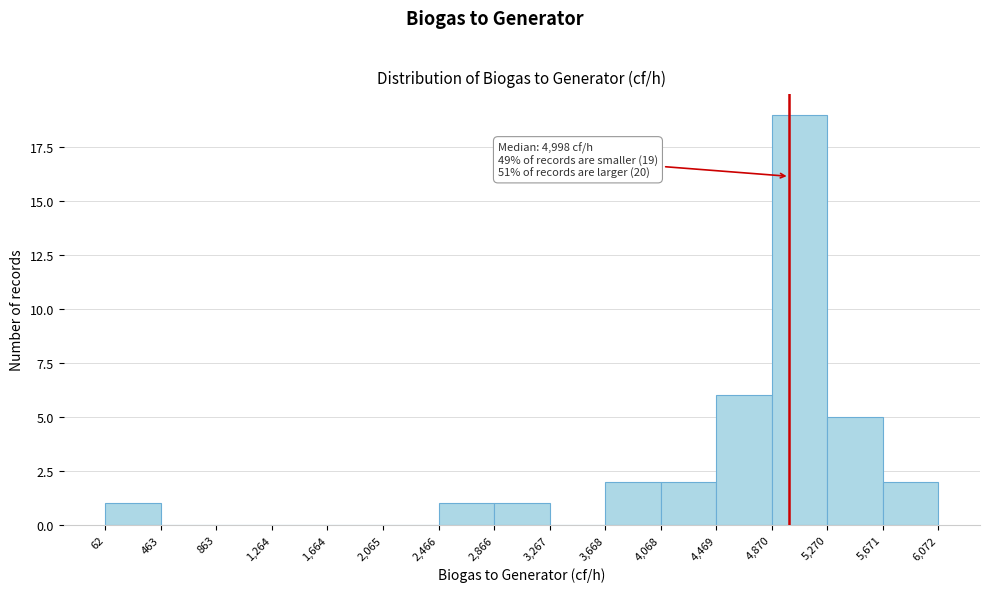

Over which range of the x-axis is the bar tallest?

4,870 to 5,270